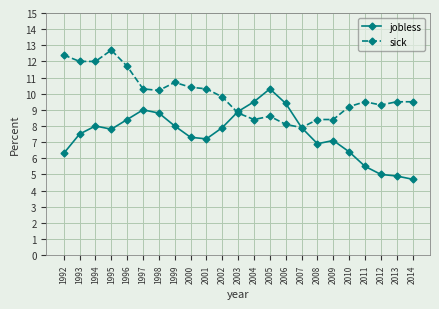

Between 1994 and 2004, which series saw the biggest shift?

sick